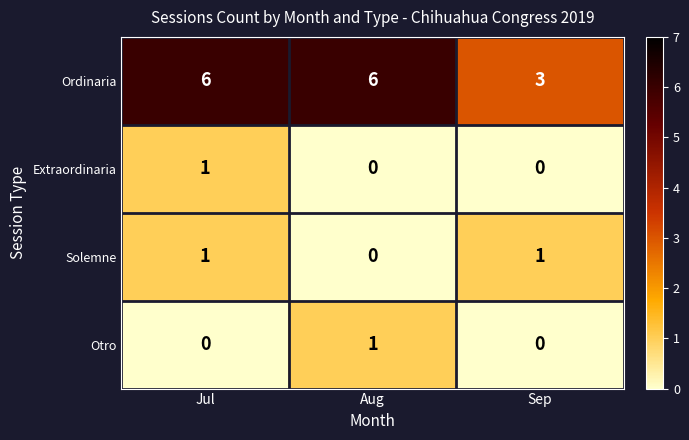

At which label is Solemne closest to 0?

Aug